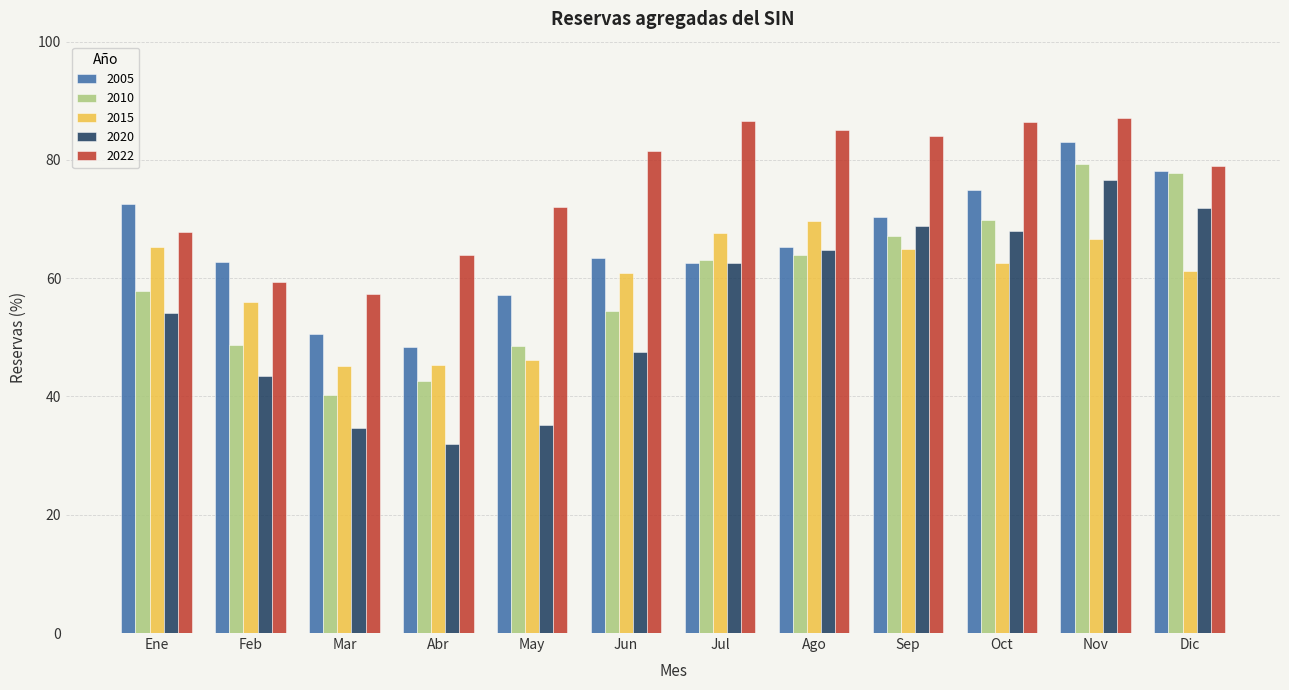

Which label corresponds to the smallest value in the chart?

Abr